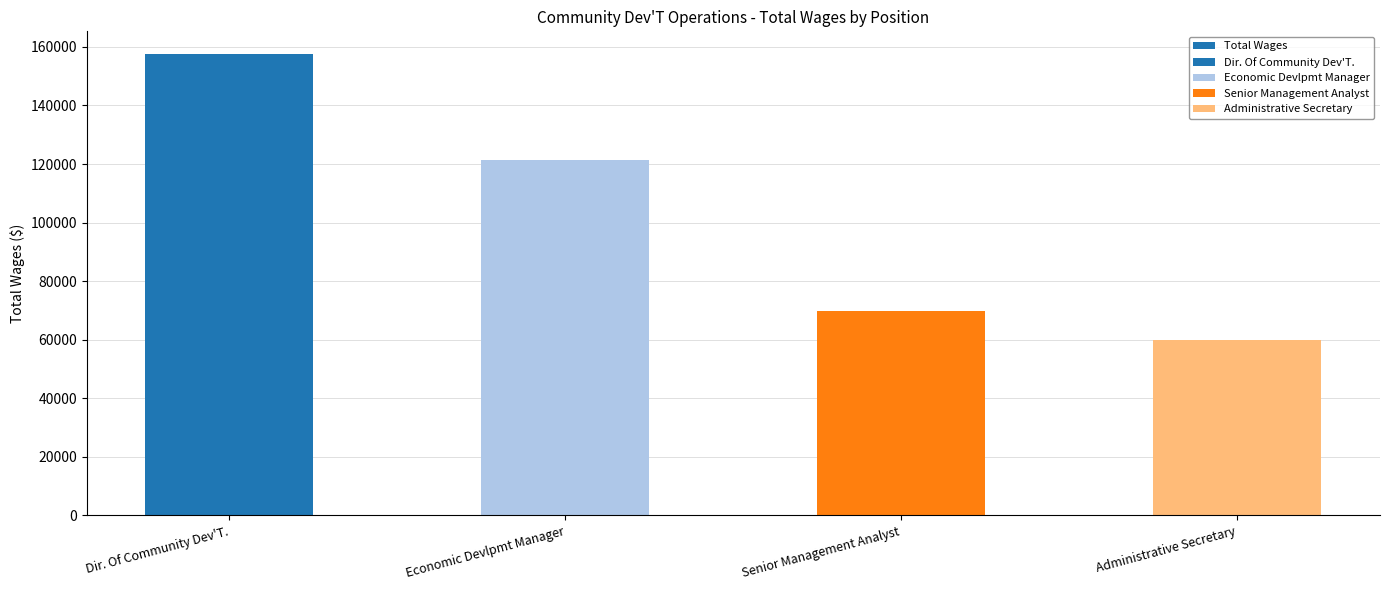

What is the change in value from Dir. Of Community Dev'T. to Economic Devlpmt Manager?

-35999